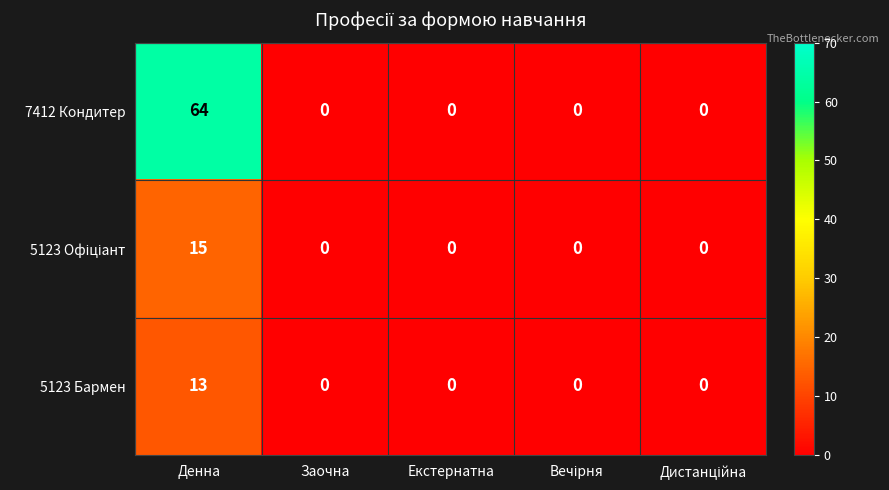

At which label does 5123 Бармен reach its peak?

Денна